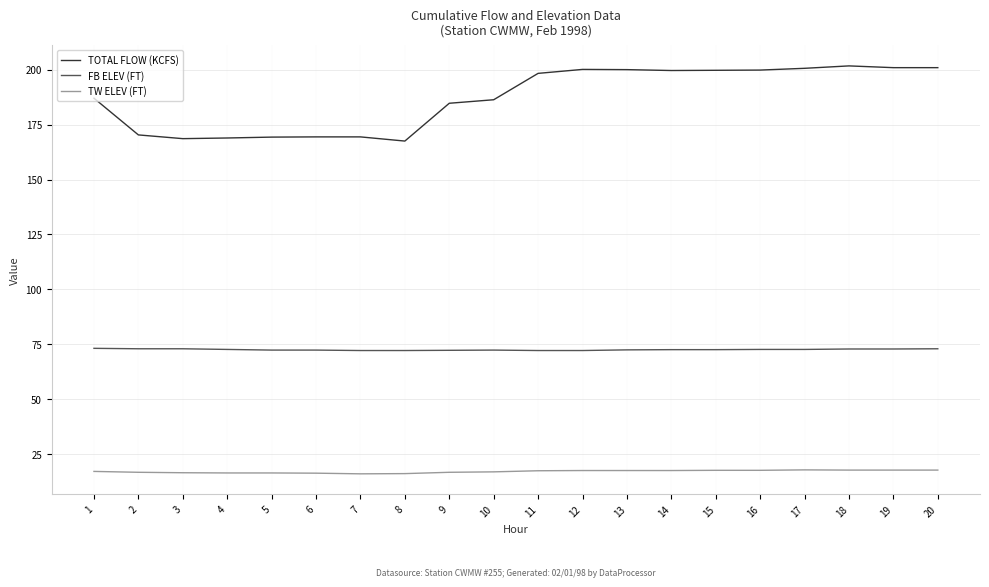

True or false: TW ELEV (FT) and TOTAL FLOW (KCFS) cross at least once.

False